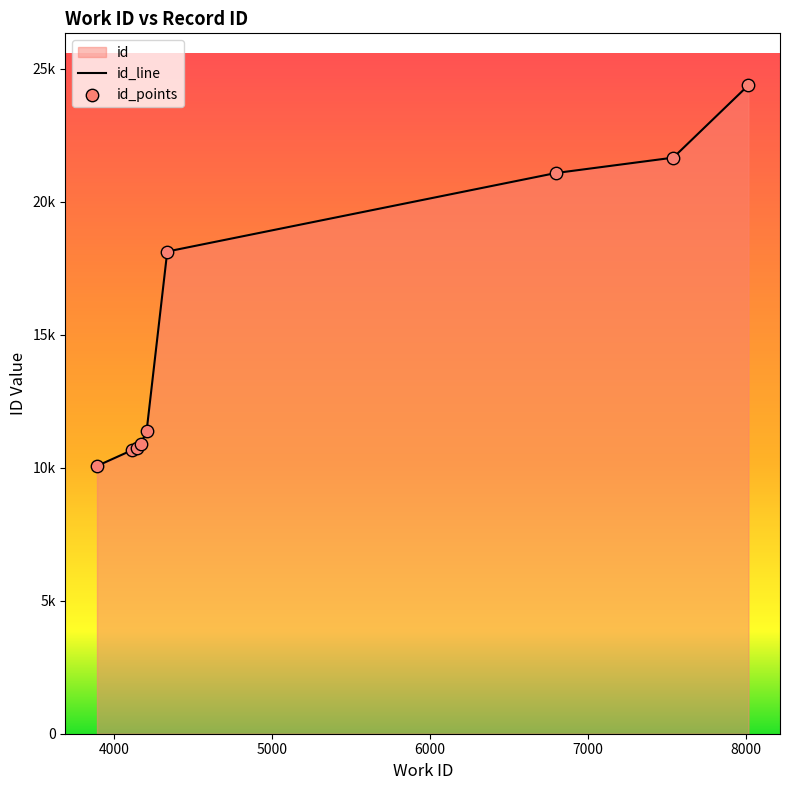

Which series contains the lowest Y value?

id_line